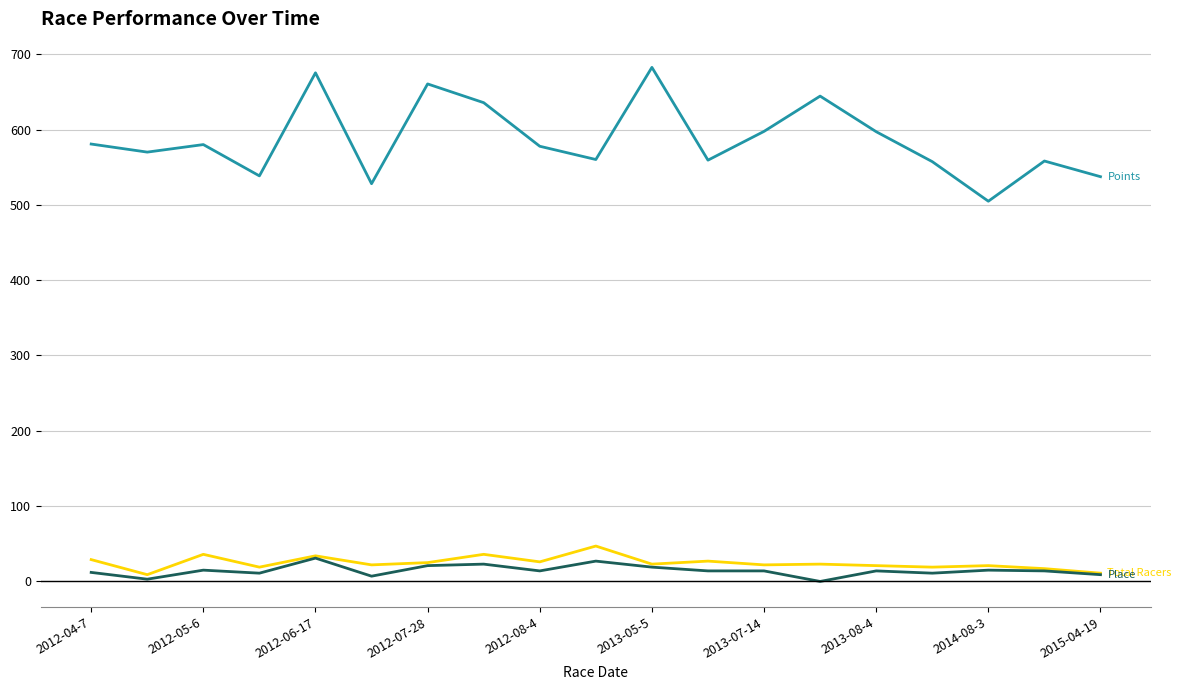

What is the maximum value shown in the chart?

682.5